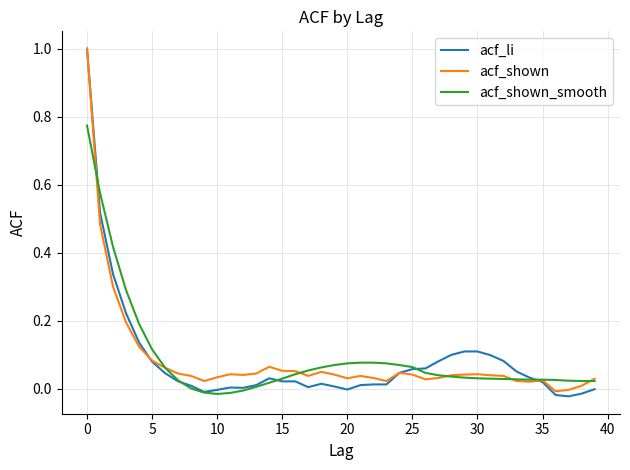

True or false: acf_shown and acf_shown_smooth intersect in this chart.

True